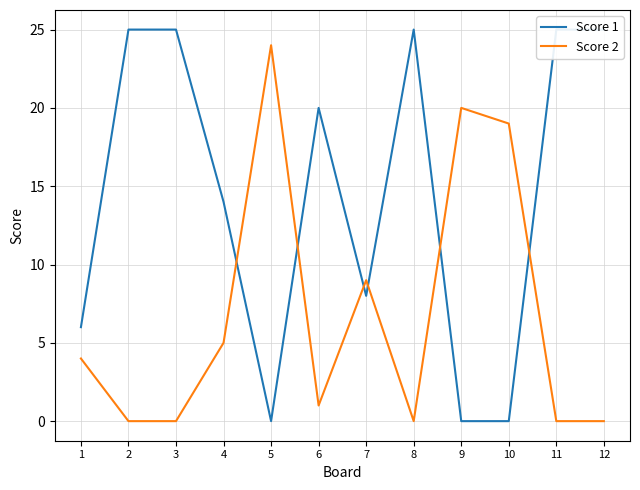

How many lines are shown in the chart?

2